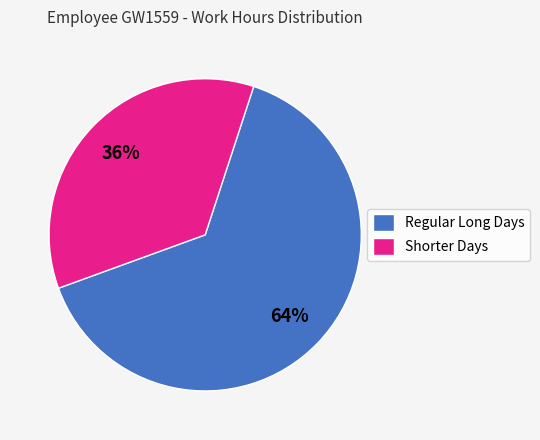

How many segments does this pie chart have?

2